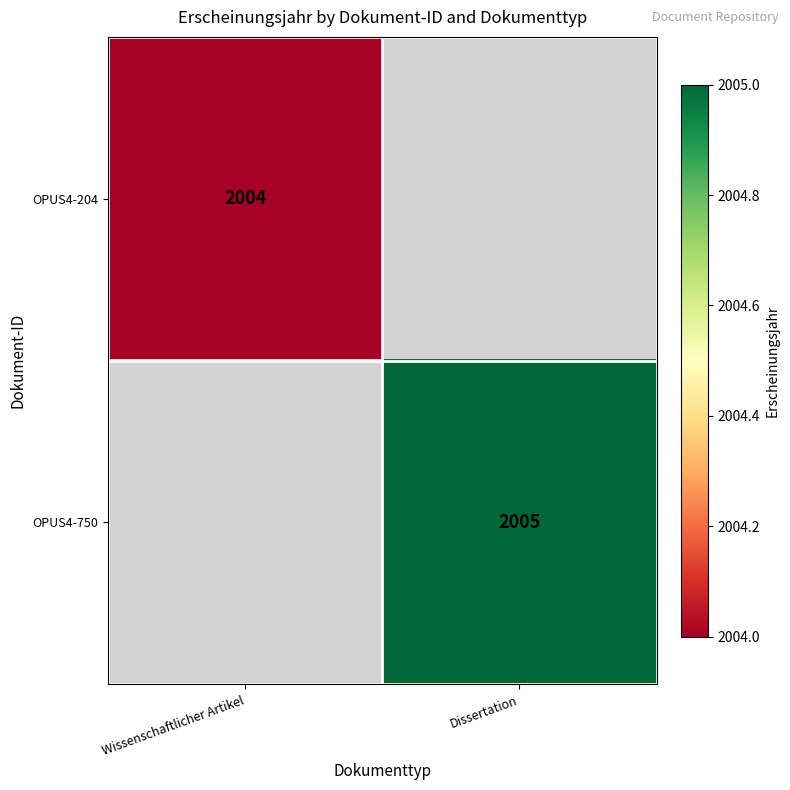

The OPUS4-750 series shows 2005 at Dissertation. True or false?

True